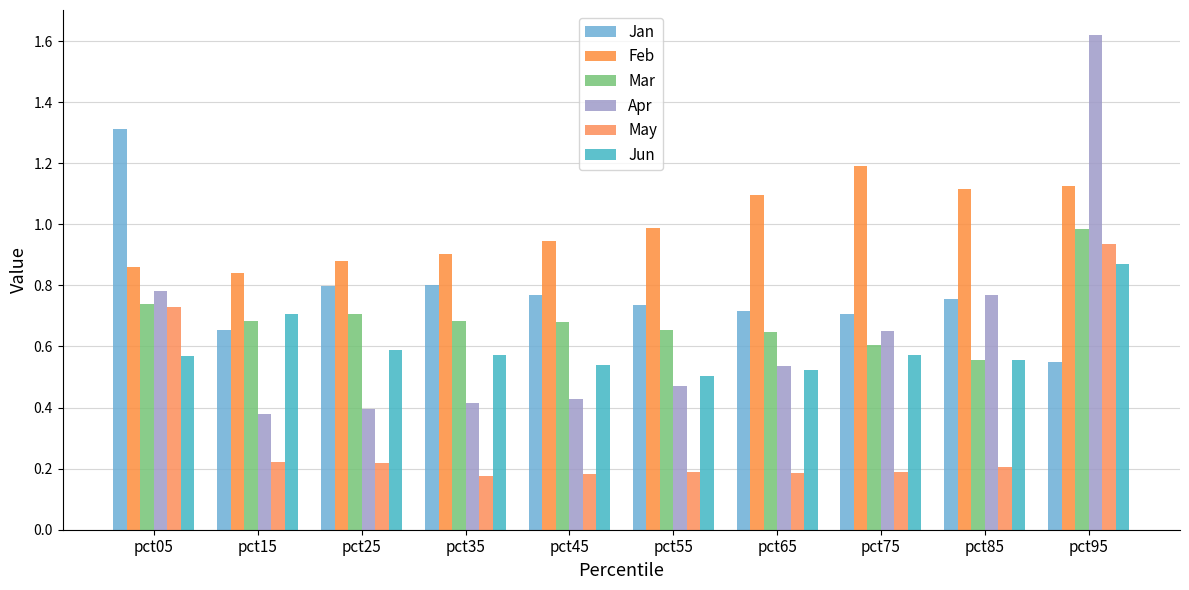

Is it true that Mar equals 1.0 at pct75?

False